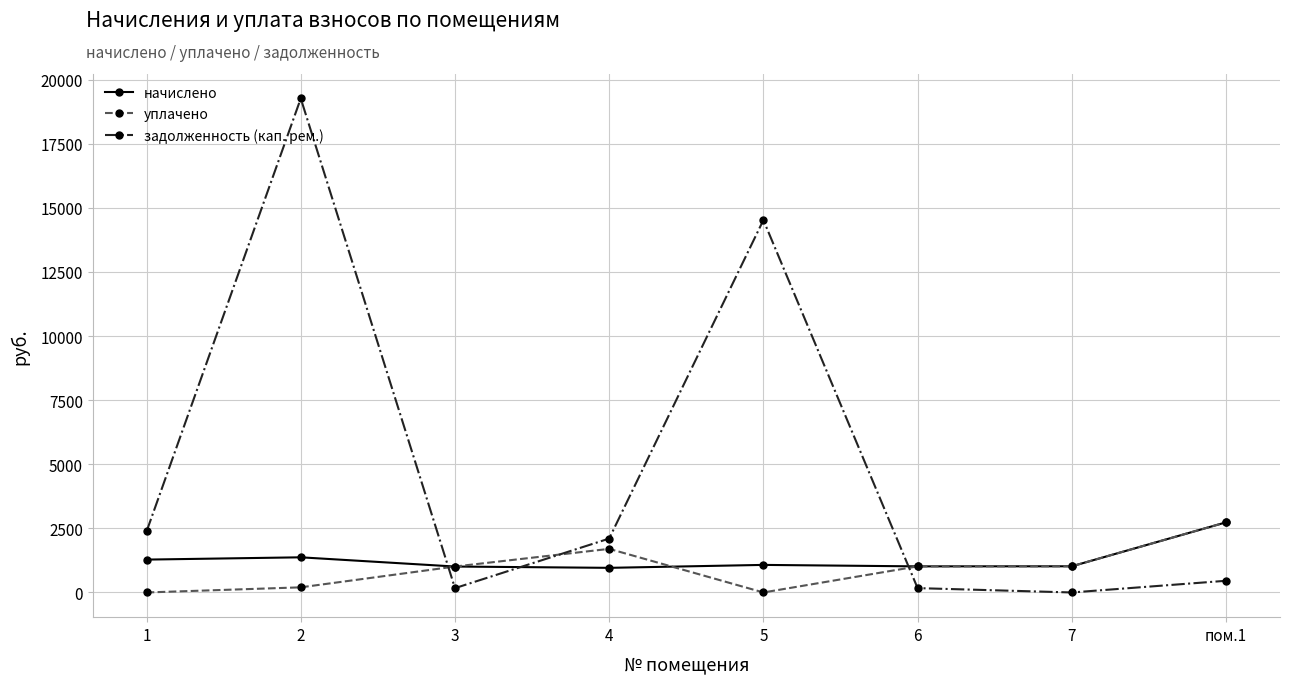

True or false: уплачено has more than 2 points higher than both neighbors.

False